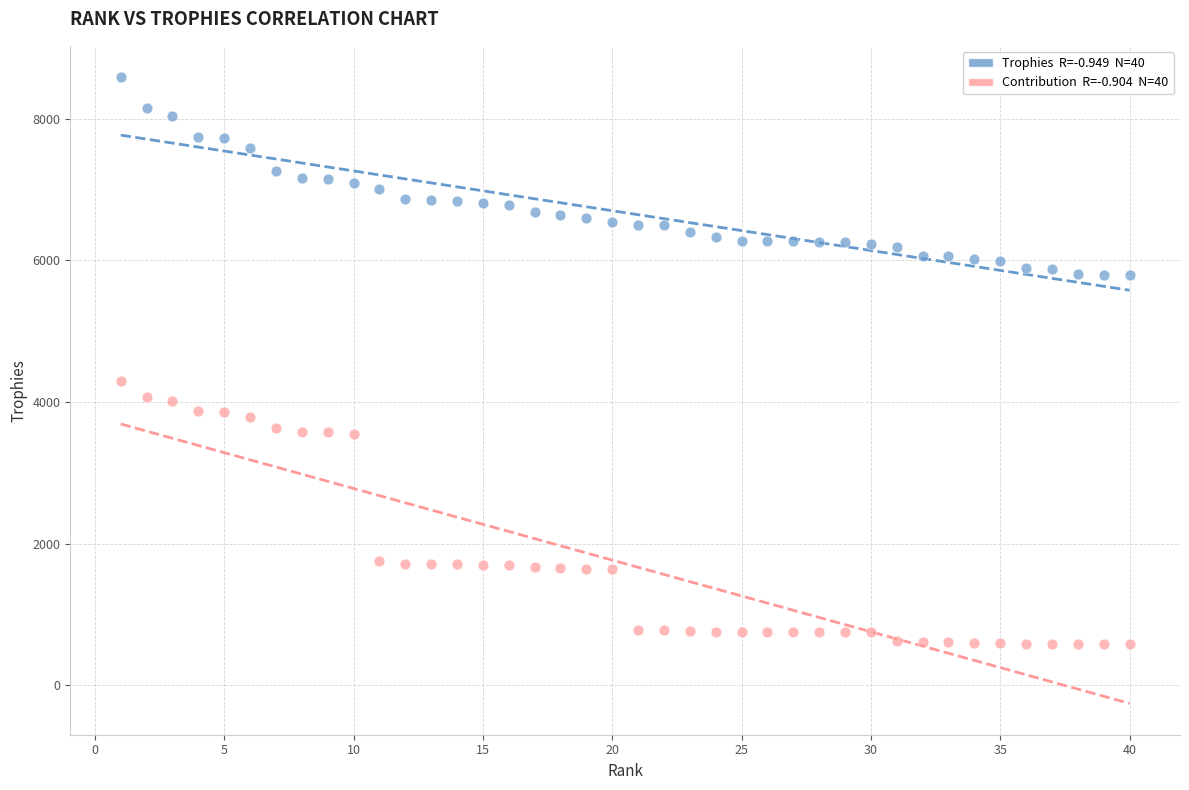

Across all data points, what is the range of Y values (max minus min)?

8008